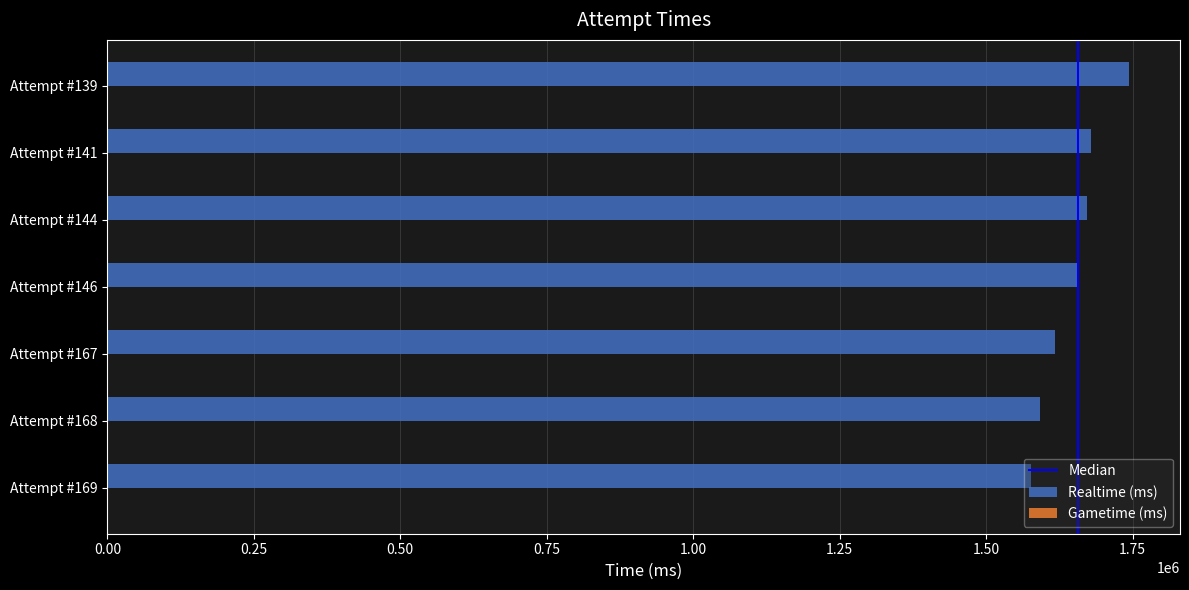

What is the ratio of the value at Attempt #167 to the value at Attempt #146?

1.0